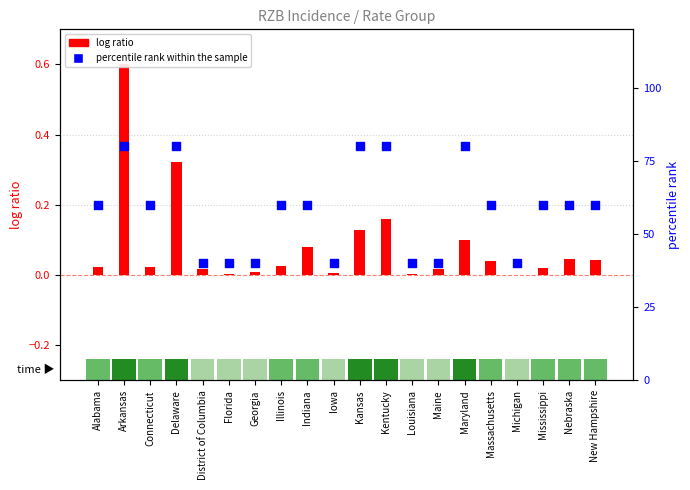

At how many categories does at least one series exceed 48?

13